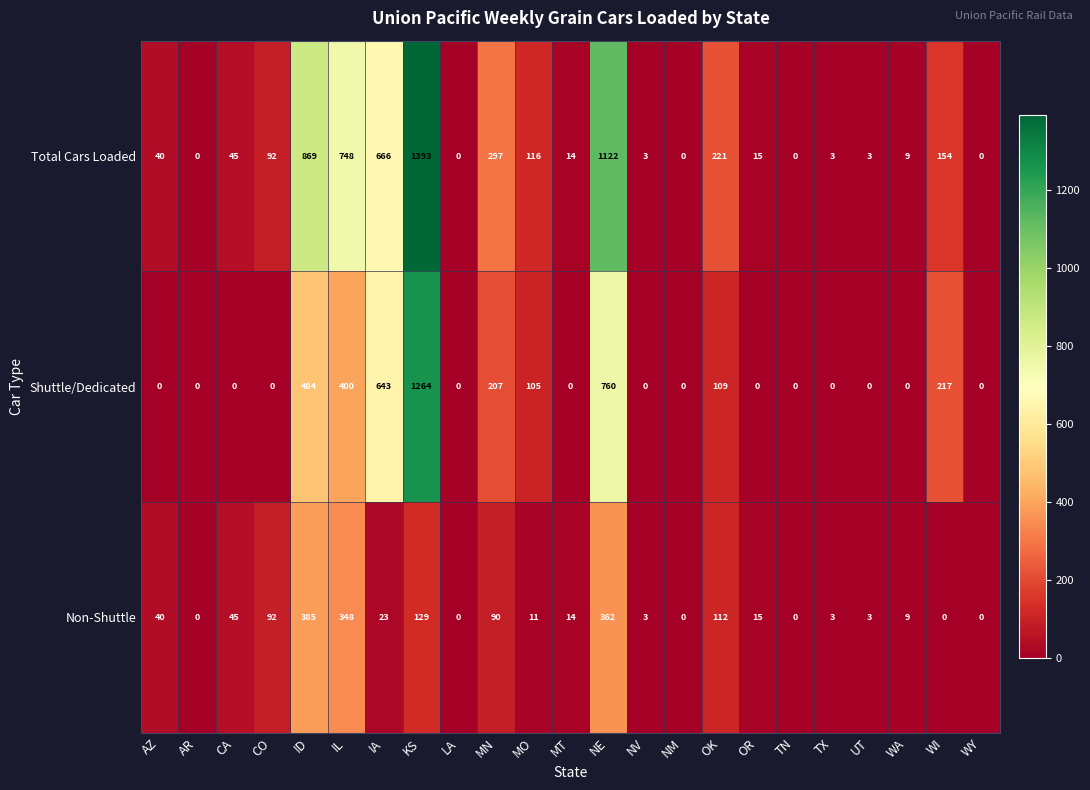

The Total Cars Loaded series shows 1891 at NE. True or false?

False